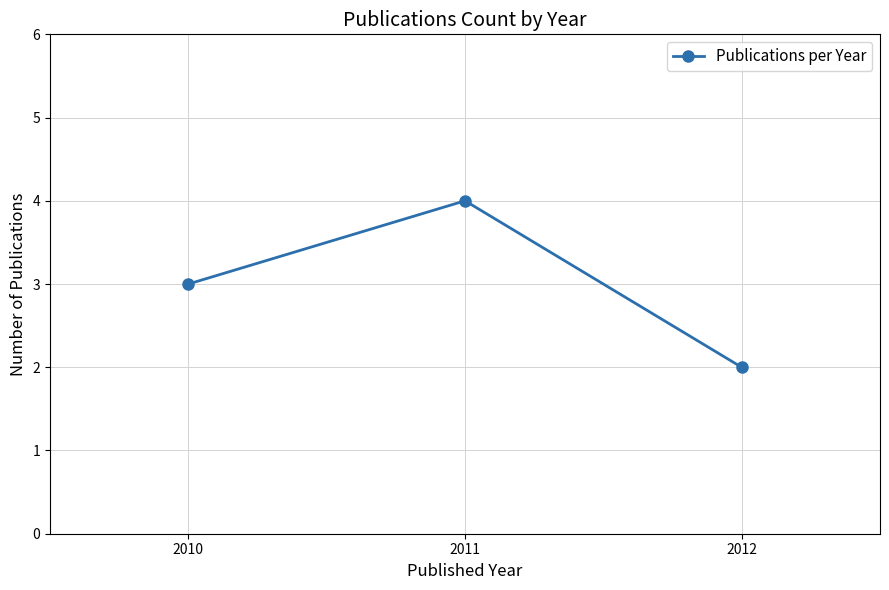

Is it true that the value at 2010 is 3?

True